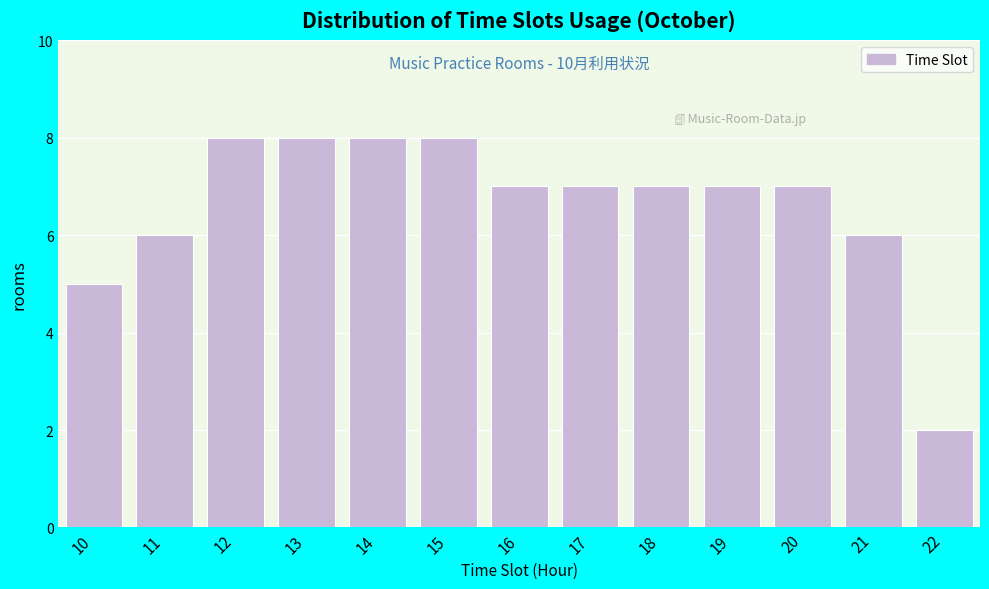

Reading right to left, list all the values displayed in this chart.

22=2	21=6	20=7	19=7	18=7	17=7	16=7	15=8	14=8	13=8	12=8	11=6	10=5